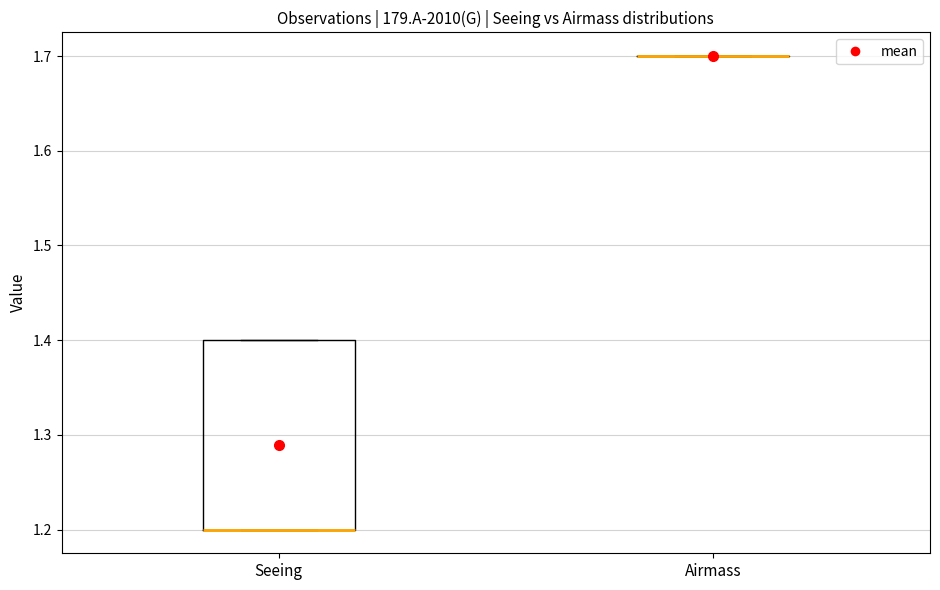

Reading left to right, read every box against the y-axis: the position of its median line, the range the box covers, and the ends of its whiskers. The values are not printed on the chart, so give them approximately, as read against the axis.

Seeing: median 1.2 (drawn on the box's lower edge), box 1.2 to 1.4, whiskers 1.2 to 1.4
Airmass: box collapsed to a line at 1.7, whiskers 1.7 to 1.7